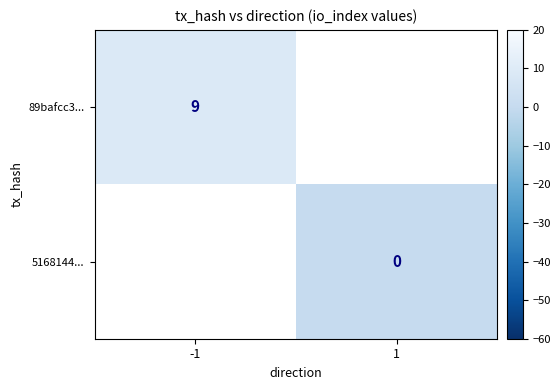

Is the value of 89bafcc3... at -1 greater than the value of 5168144... at 1?

Yes